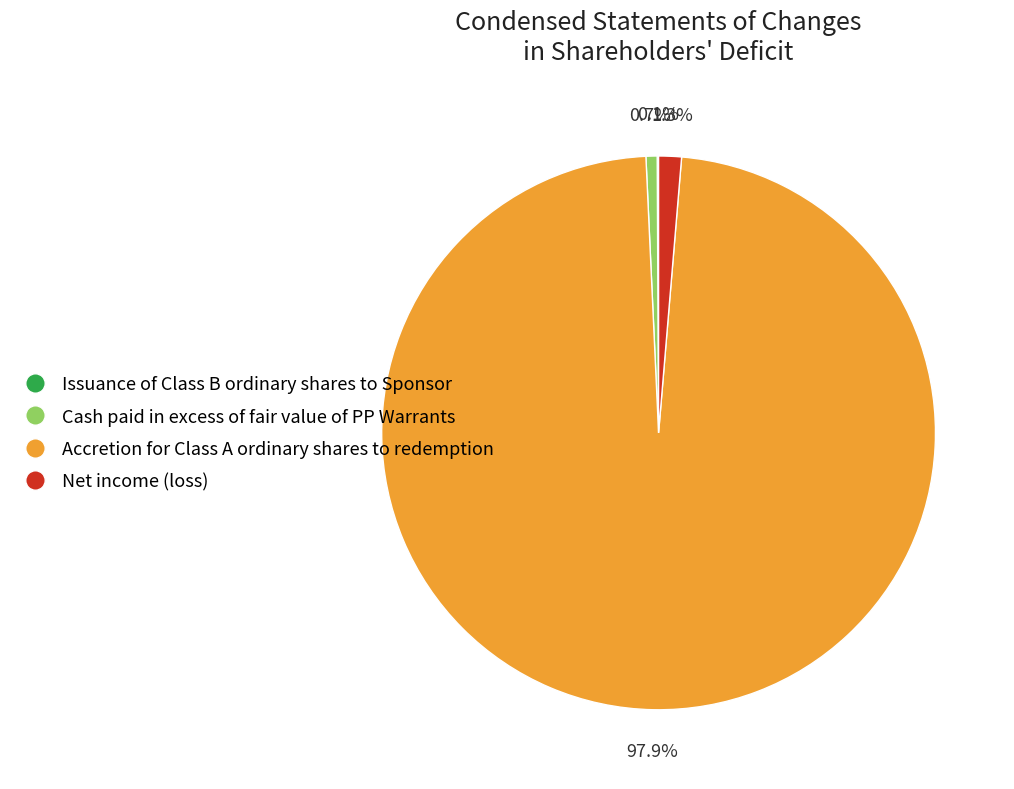

Is there any slice that represents more than half of the pie?

Yes